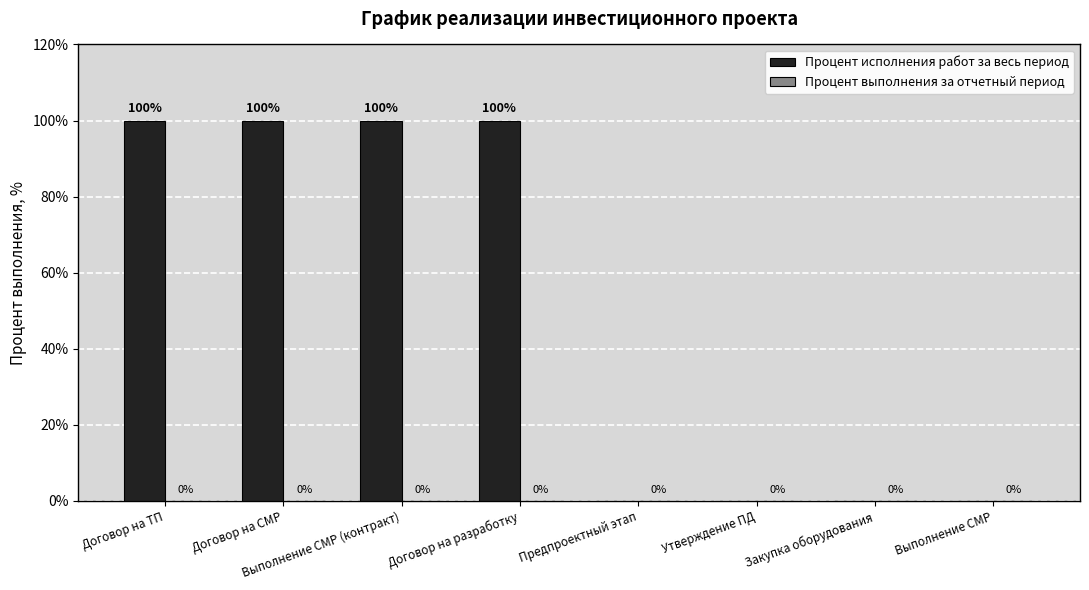

The value at Договор на СМР is 100. True or false?

True